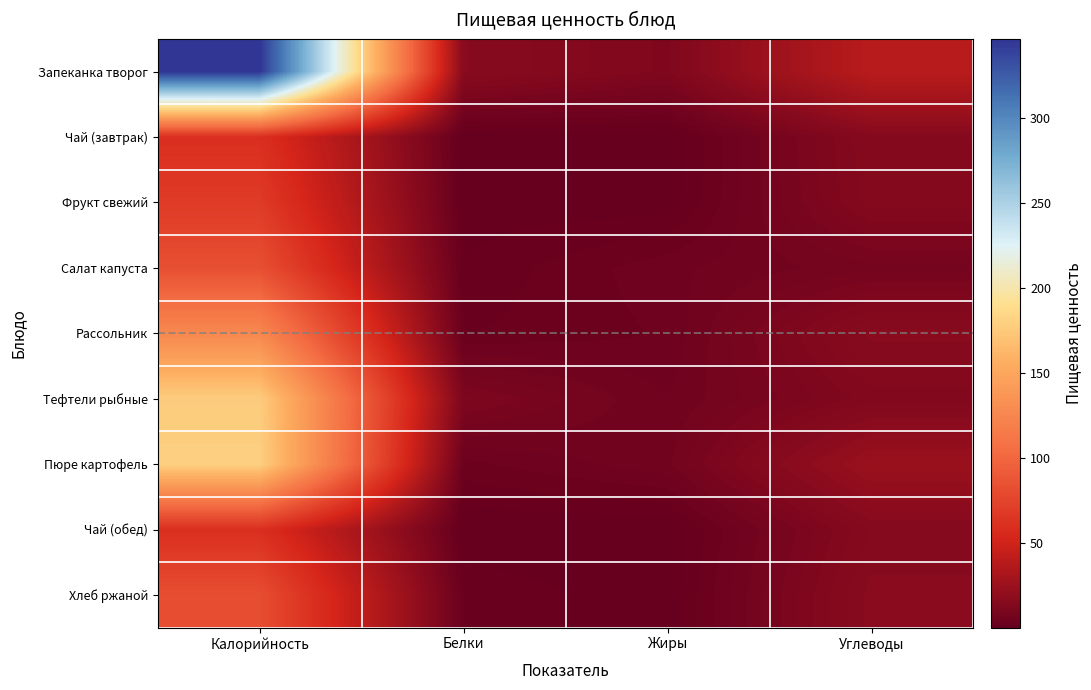

Rank the series by their maximum value, from highest to lowest.

Запеканка творог, Пюре картофель, Тефтели рыбные, Рассольник, Салат капуста, Хлеб ржаной, Фрукт свежий, Чай (завтрак), Чай (обед)